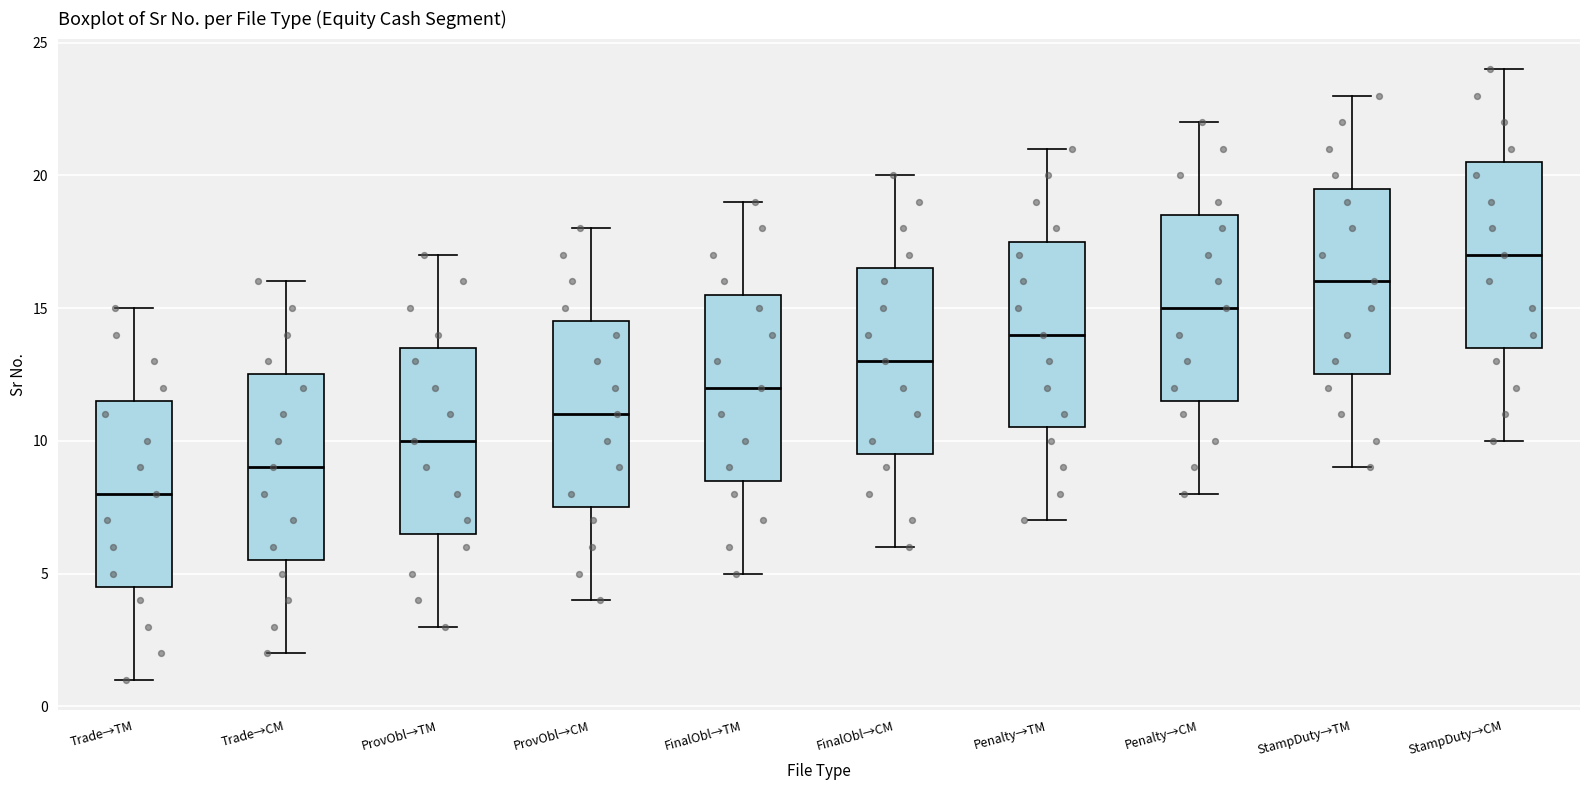

Which box has the highest median line?

StampDuty→CM